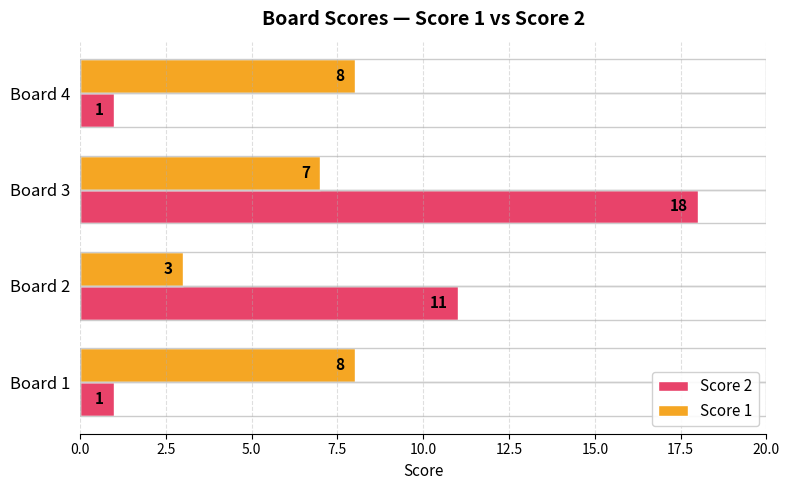

What is the difference between the Score 2 values at Board 3 and Board 4?

17